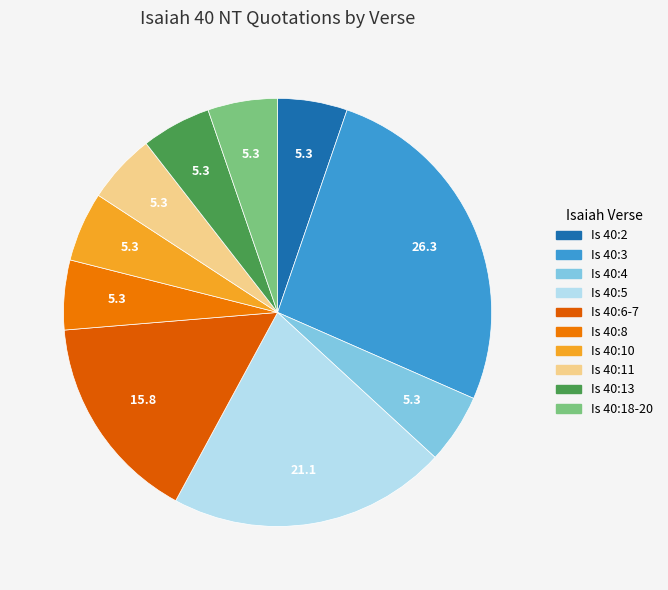

To the nearest percent, what percentage of the pie is Is 40:4?

5%